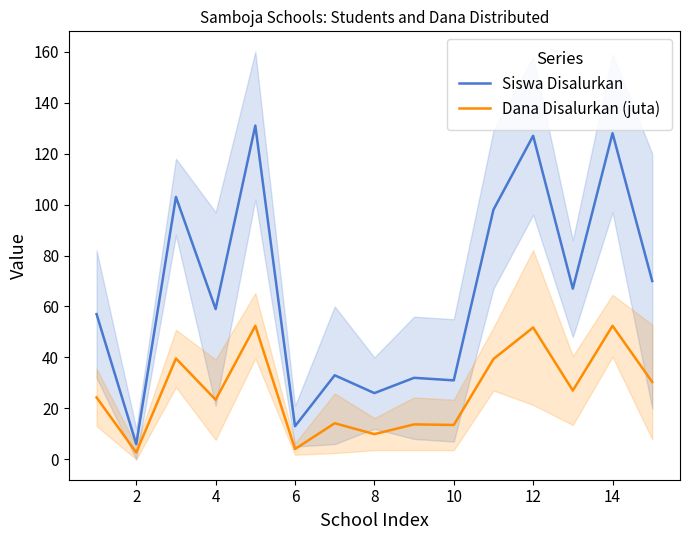

The value of Siswa Disalurkan at 8 is 5.8. True or false?

False